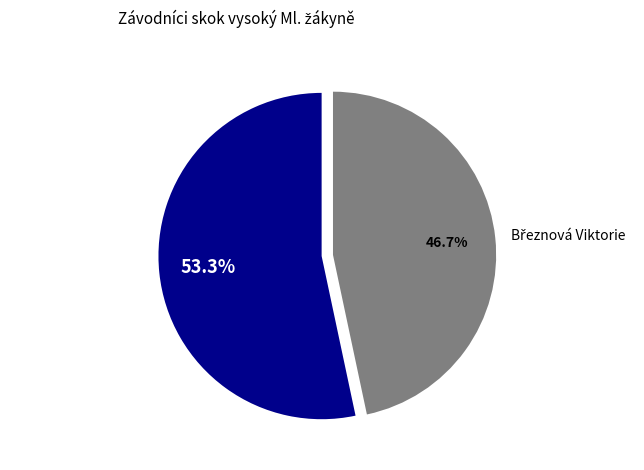

The Marková Aneta slice represents 63% of the pie. True or false?

False